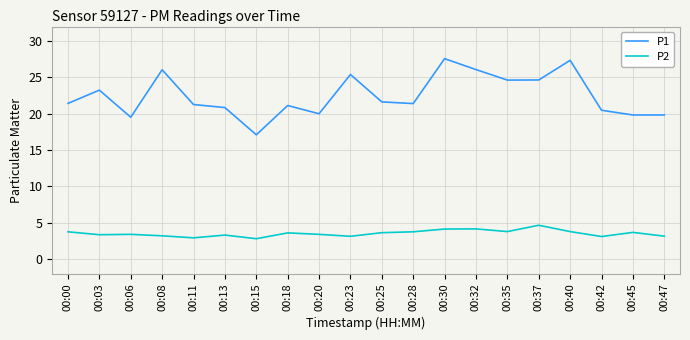

Read the P2 value at 00:03.

3.4